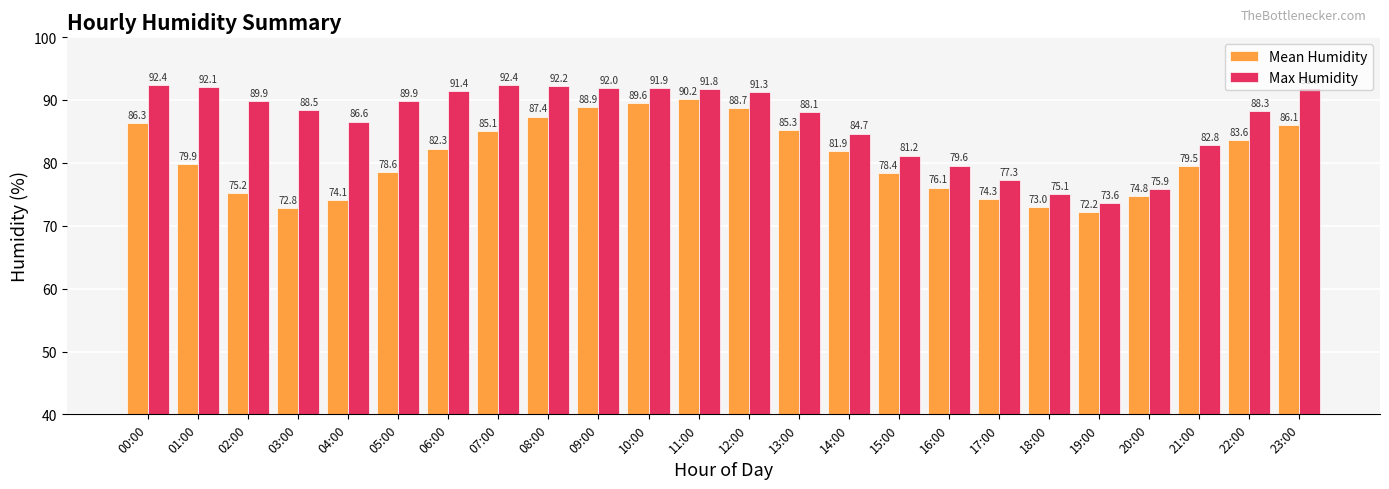

At how many categories does at least one series exceed 82?

18